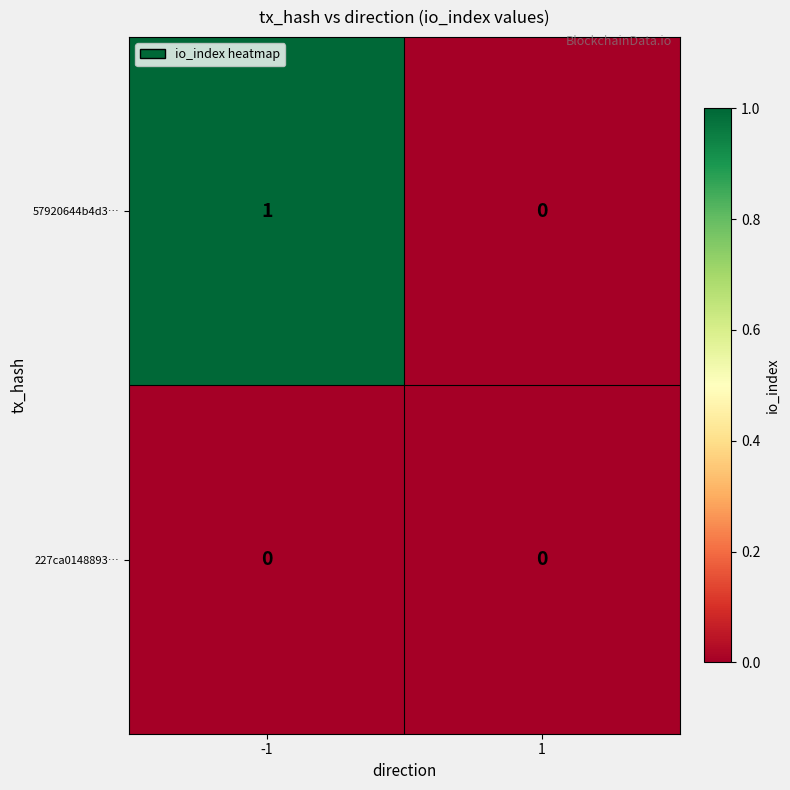

Which series has the widest spread of values?

57920644b4d3…